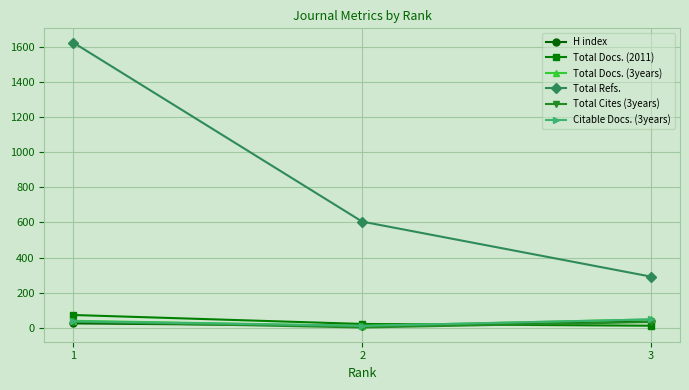

What is the greatest value displayed?

1623